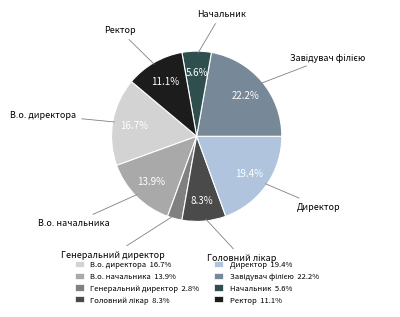

What is the ratio of the value at В.о. начальника to the value at Директор?

0.7